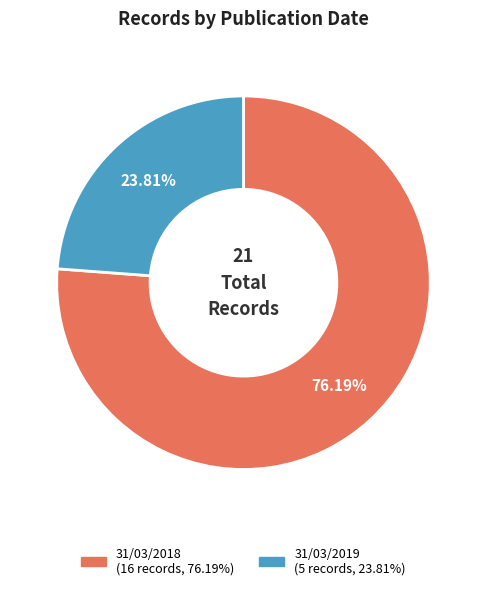

Is there any slice that represents more than half of the pie?

Yes